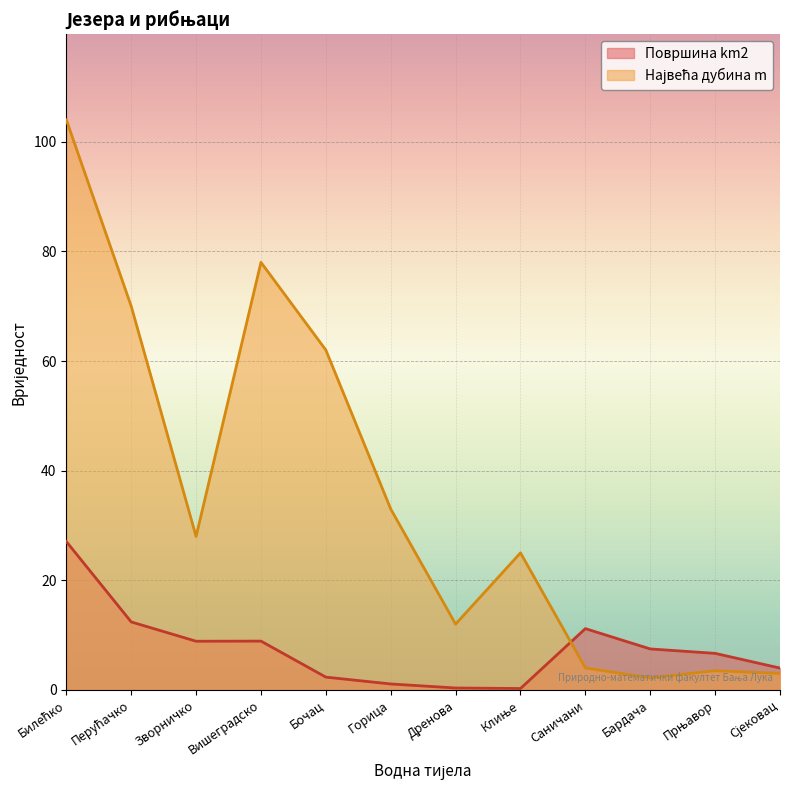

Which has a higher value, Прњавор or Горица?

Прњавор